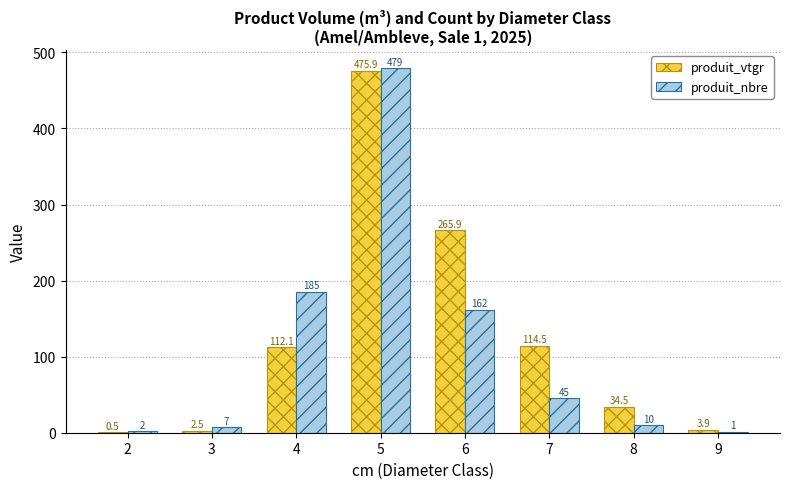

What is the highest value of the produit_vtgr series?

475.9